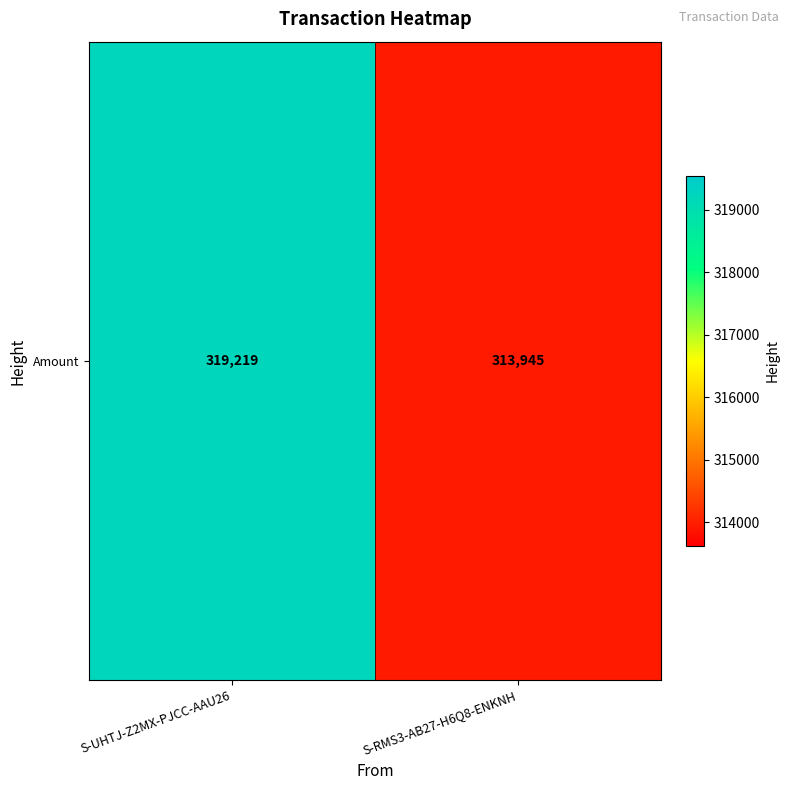

Reading right to left, list all the values displayed in this chart.

S-RMS3-AB27-H6Q8-ENKNH=313945	S-UHTJ-Z2MX-PJCC-AAU26=319219